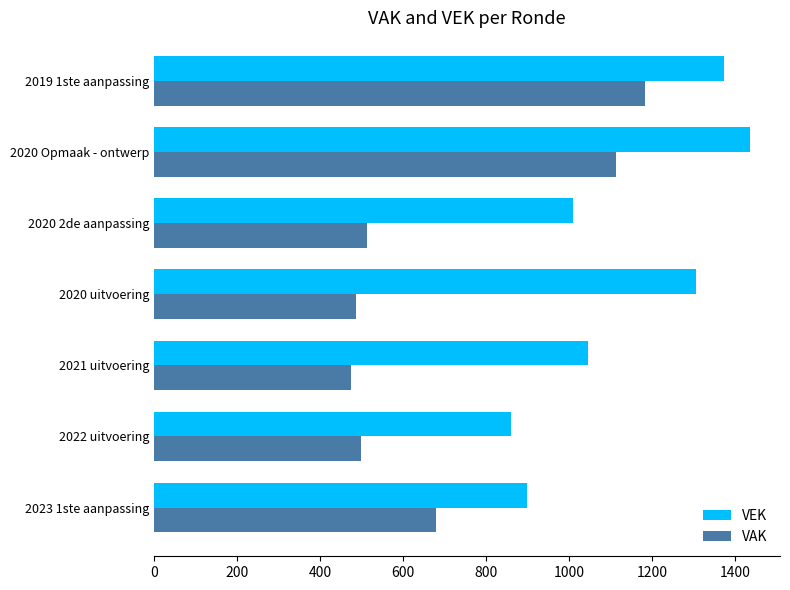

What is the spread (max minus min) of values at 2020 Opmaak - ontwerp?

324